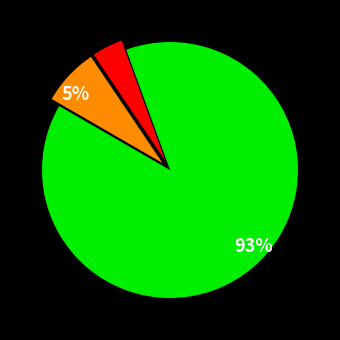

What is the change in value from OPUS4-11938 to OPUS4-11967?

-2